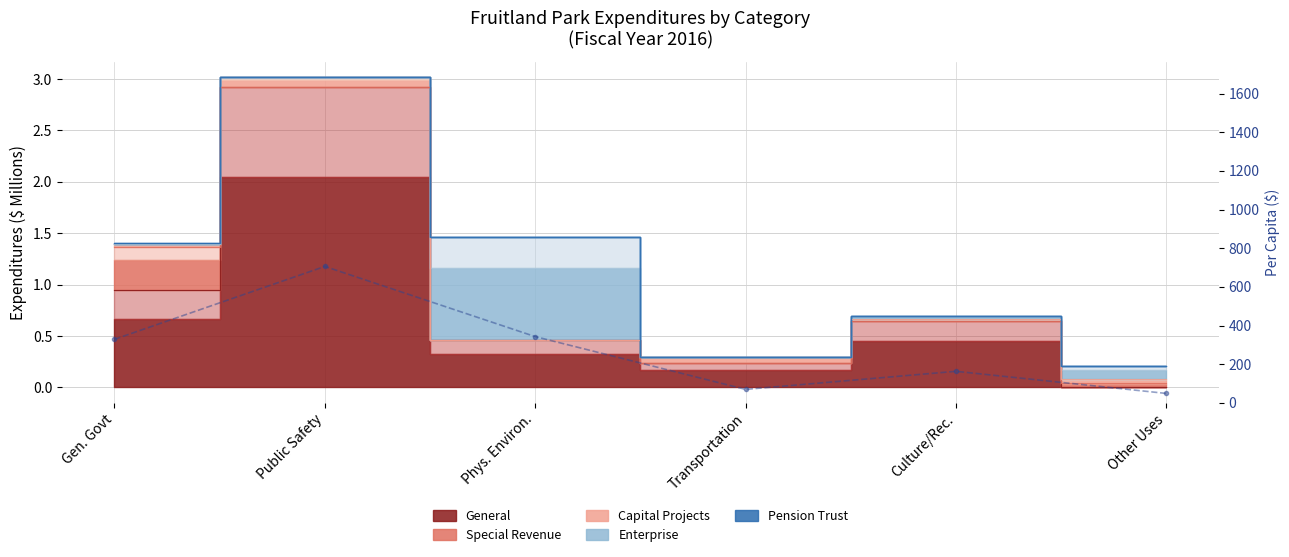

What is the smallest value displayed?

49.2